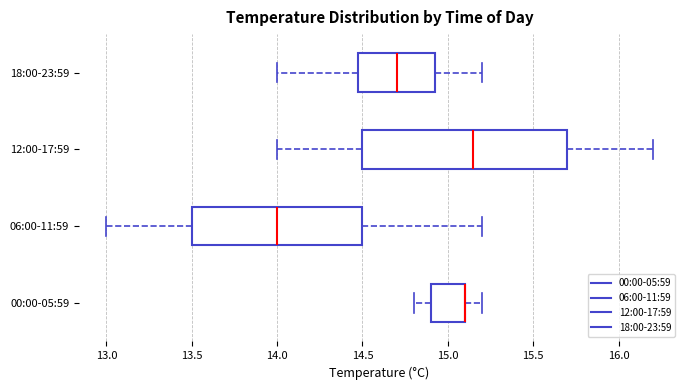

Reading bottom to top, transcribe this box plot: for each box, give where its median line is, the range the box spans, and where its two whiskers end, as read against the x-axis. The values are not printed on the chart, so give them approximately, as read against the axis.

00:00-05:59: median 15.10 (drawn on the box's right edge), box 14.90 to 15.10, whiskers 14.80 to 15.20
06:00-11:59: median 14.00, box 13.50 to 14.50, whiskers 13.00 to 15.20
12:00-17:59: median 15.15, box 14.50 to 15.70, whiskers 14.00 to 16.20
18:00-23:59: median 14.70, box 14.50 to 14.95, whiskers 14.00 to 15.20